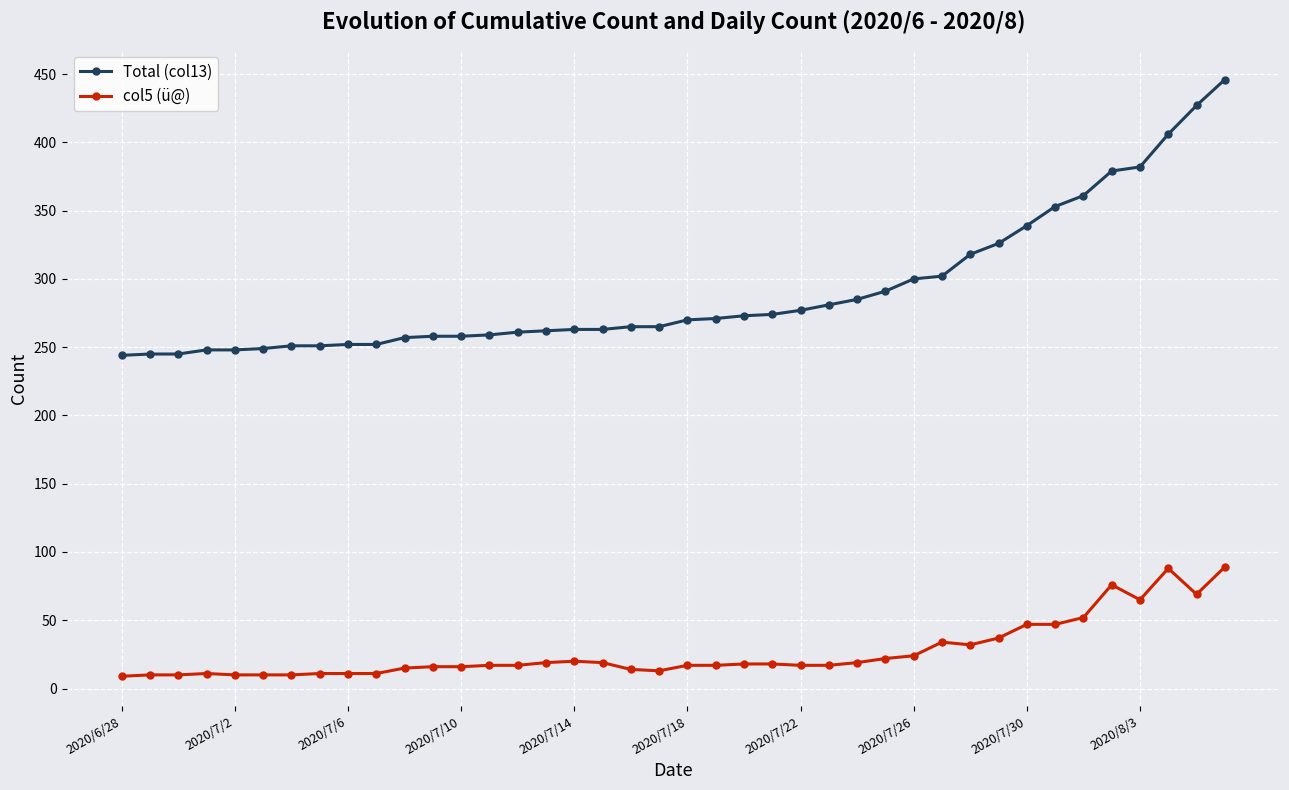

List the series in order of their overall mean, highest first.

Total (col13), col5 (ü@)